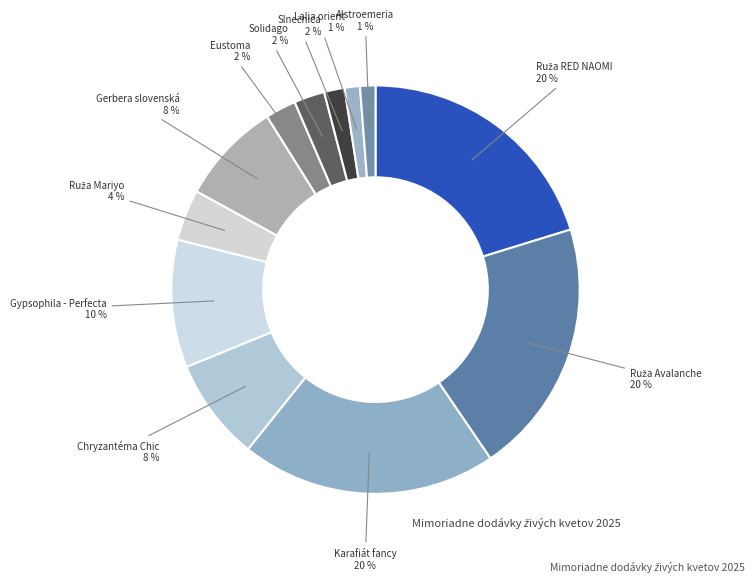

The Lalia orient slice represents 1% of the pie. True or false?

True